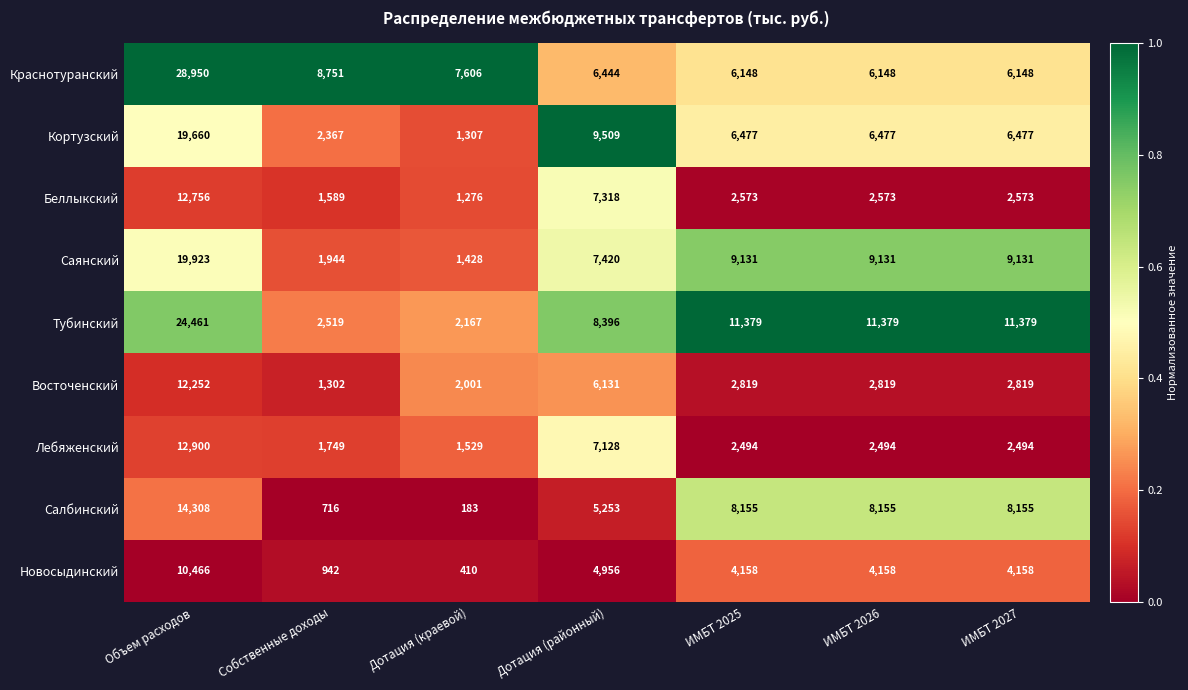

Between Дотация (районный) and ИМБТ 2026, which series saw the biggest shift?

Беллыкский